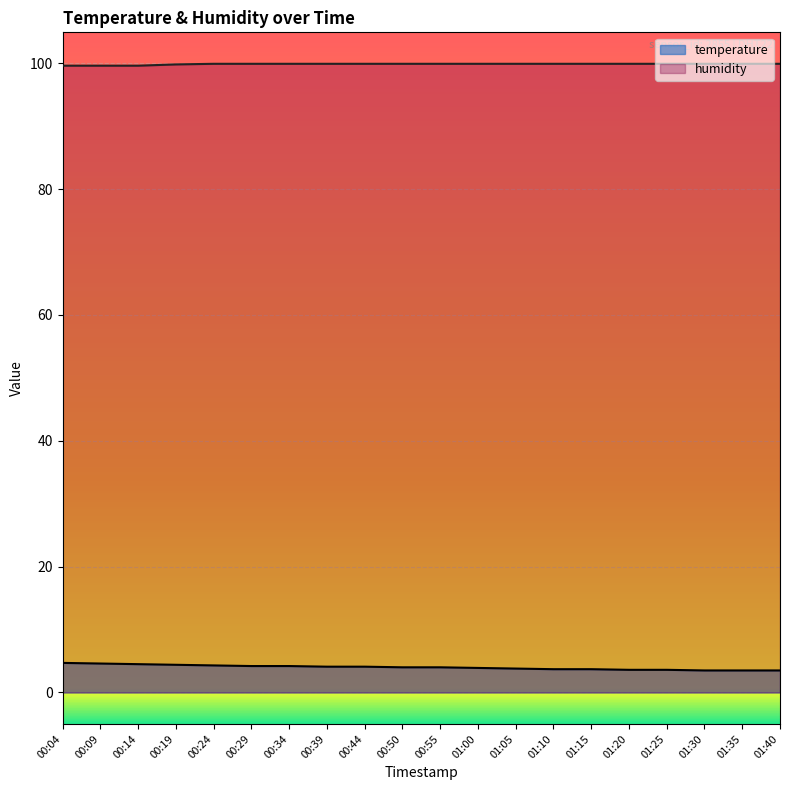

What are all the series names shown in the legend?

temperature, humidity